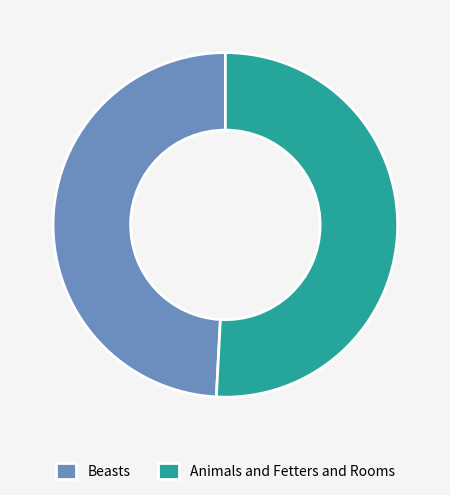

How many segments does this pie chart have?

2